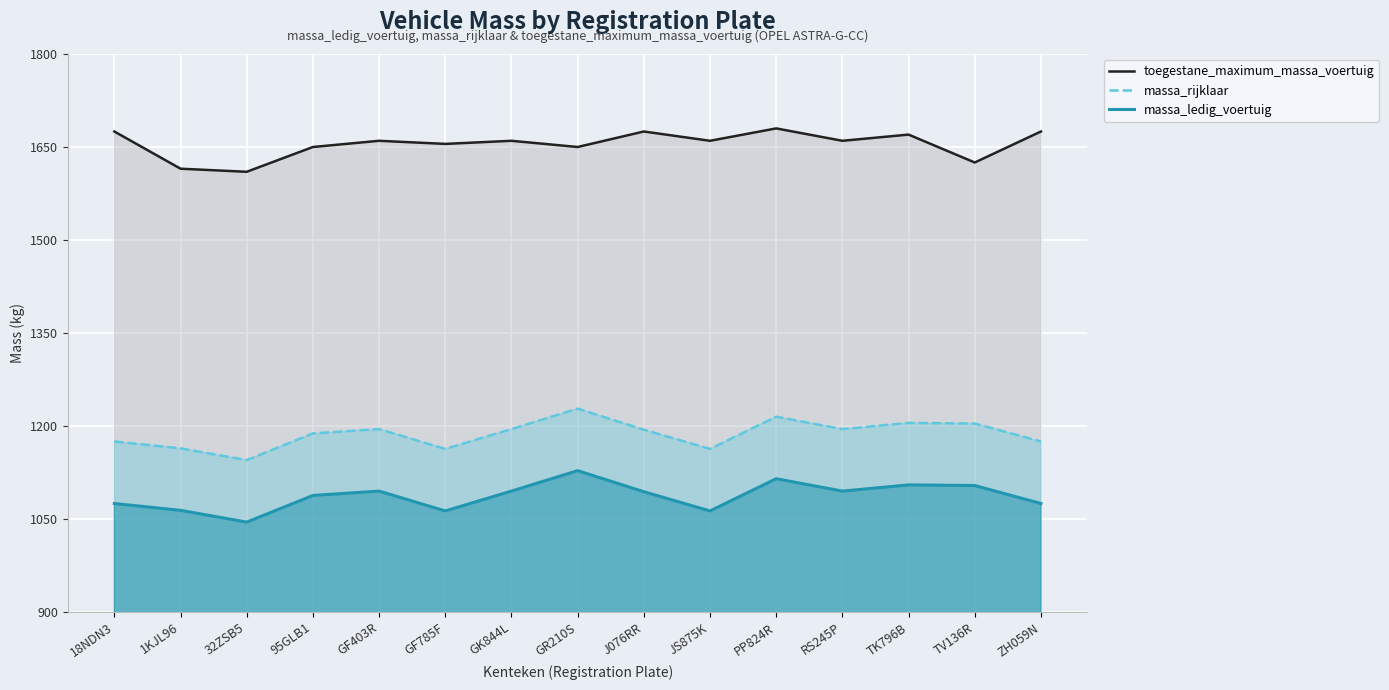

The value of massa_ledig_voertuig at ZH059N is 348. True or false?

False